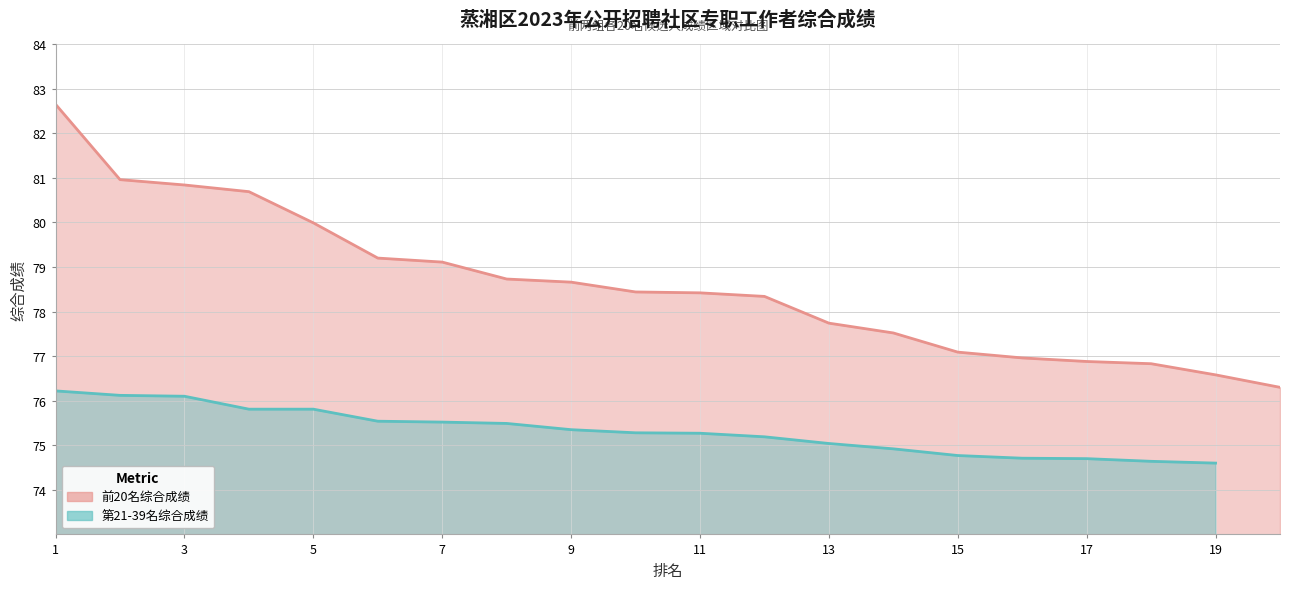

Rank the categories by value from lowest to highest.

20, 19, 18, 17, 16, 15, 14, 13, 12, 11, 10, 9, 8, 7, 6, 5, 4, 3, 2, 1